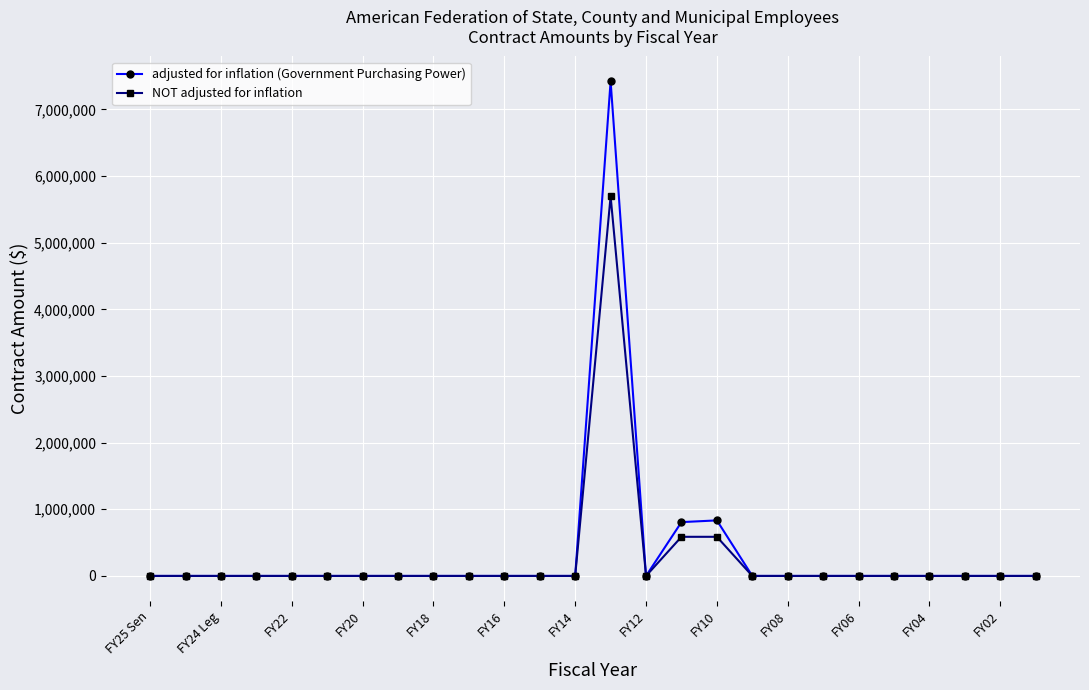

True or false: NOT adjusted for inflation has more than 0 interior local peaks.

True